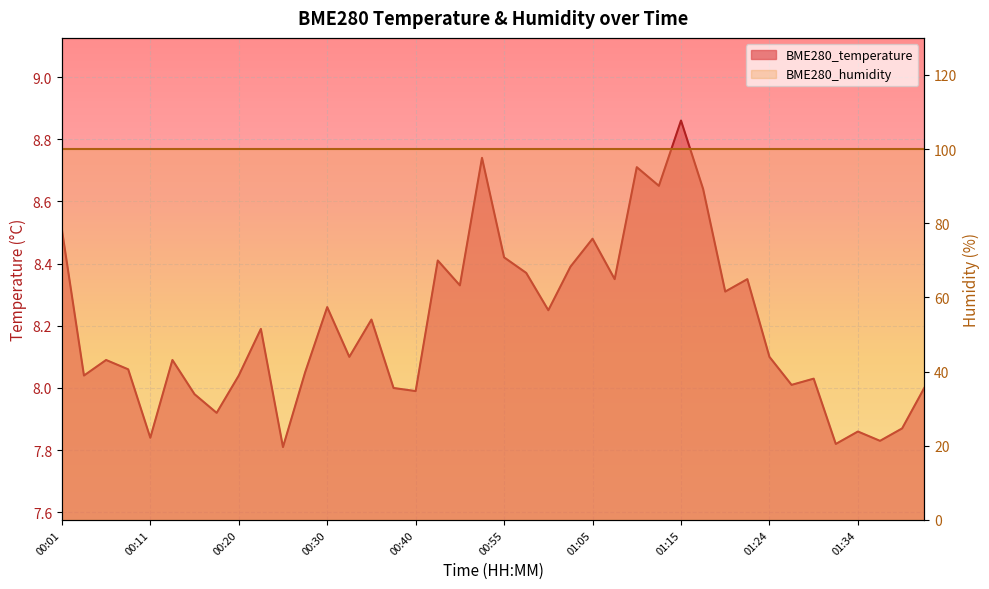

Which has a higher value, 00:33 or 00:30?

00:30